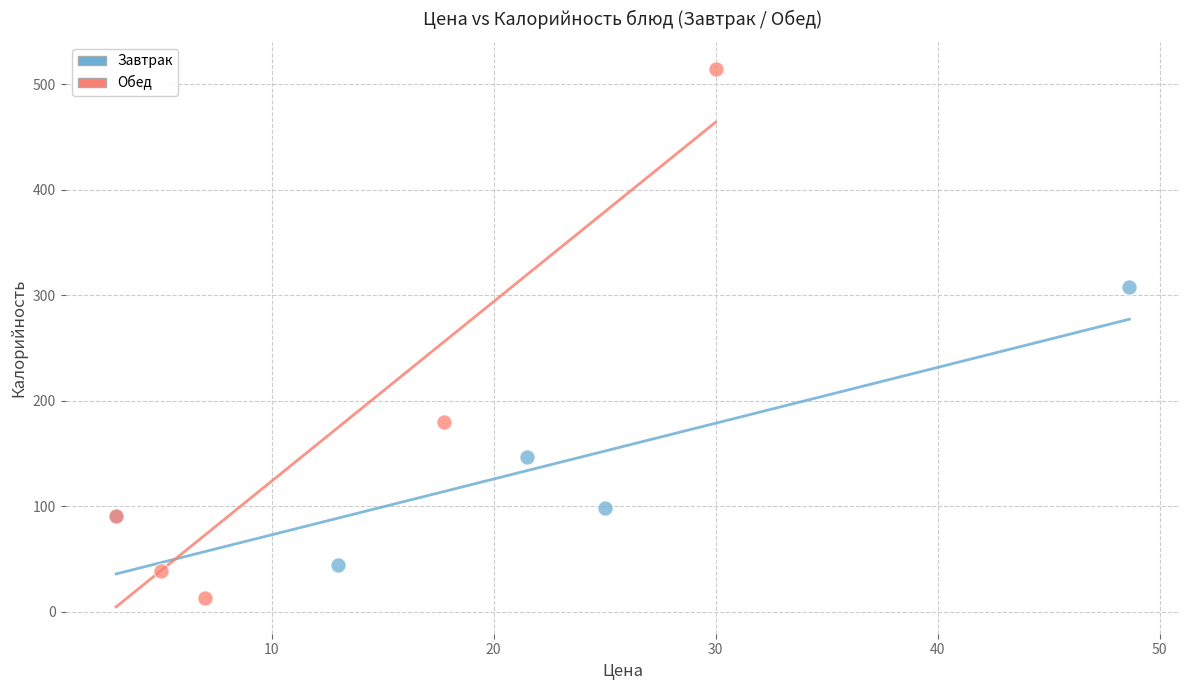

Which series contains the highest Y value?

Обед